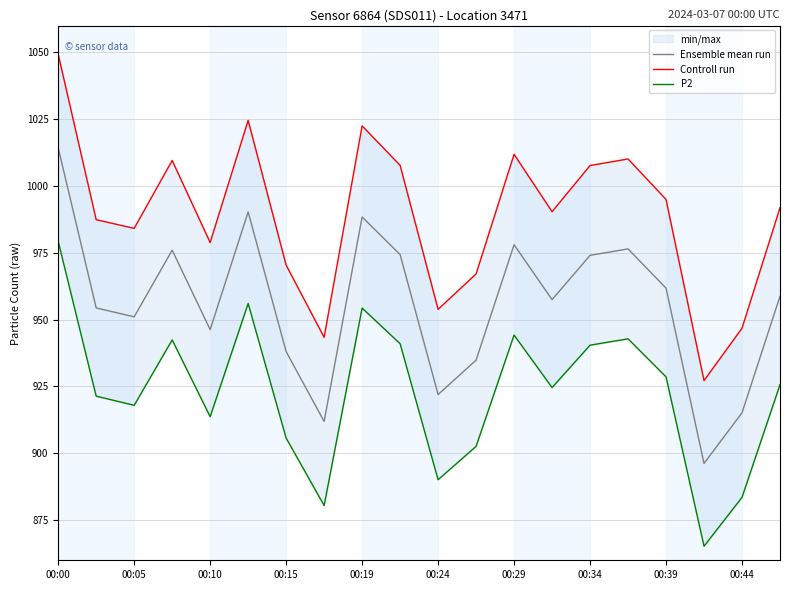

True or false: Controll run has more than 1 interior local peaks.

True